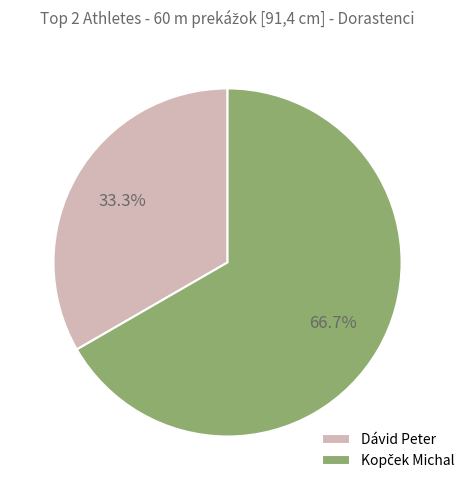

What is the smallest slice in the pie chart?

Dávid Peter